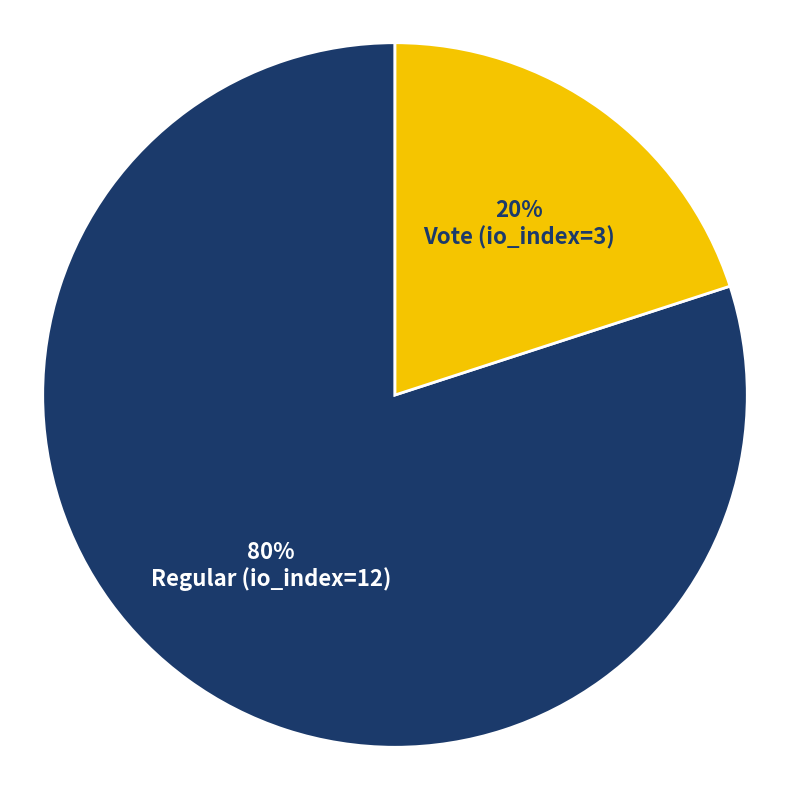

What percentage is the Regular (io_index=12) slice, to the nearest percent?

80%